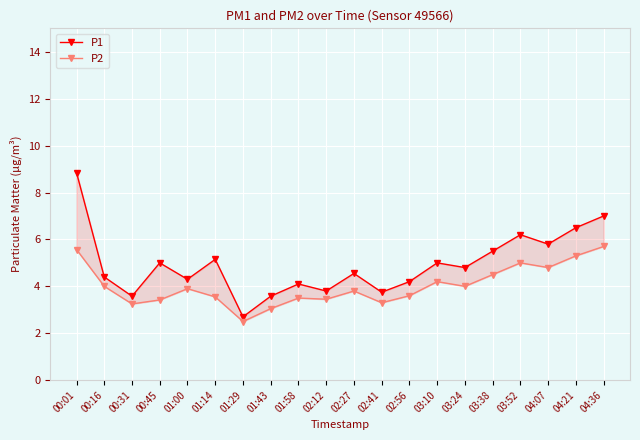

What is the difference between the P2 values at 00:45 and 00:31?

0.2